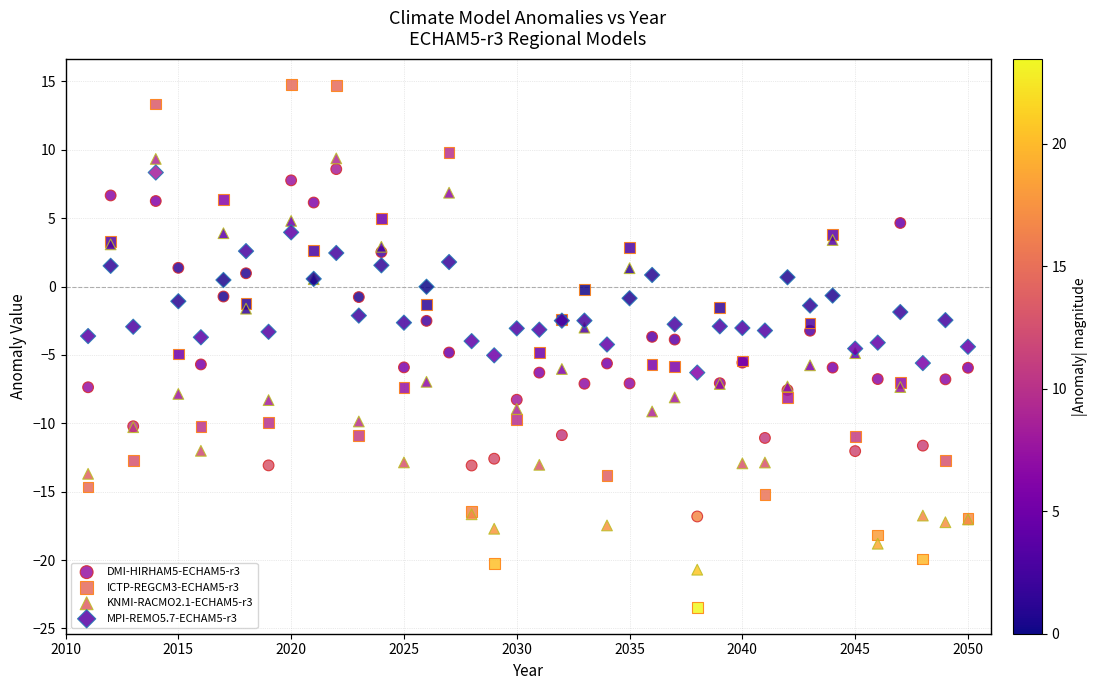

Which series reaches the minimum Y coordinate?

ICTP-REGCM3-ECHAM5-r3